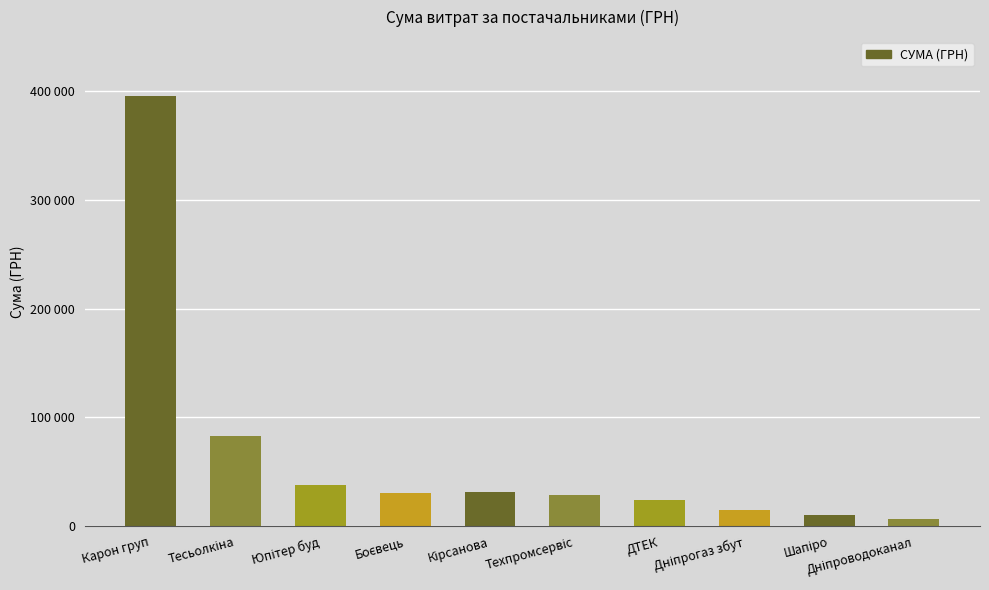

Where does the data first go above 30220?

Карон груп